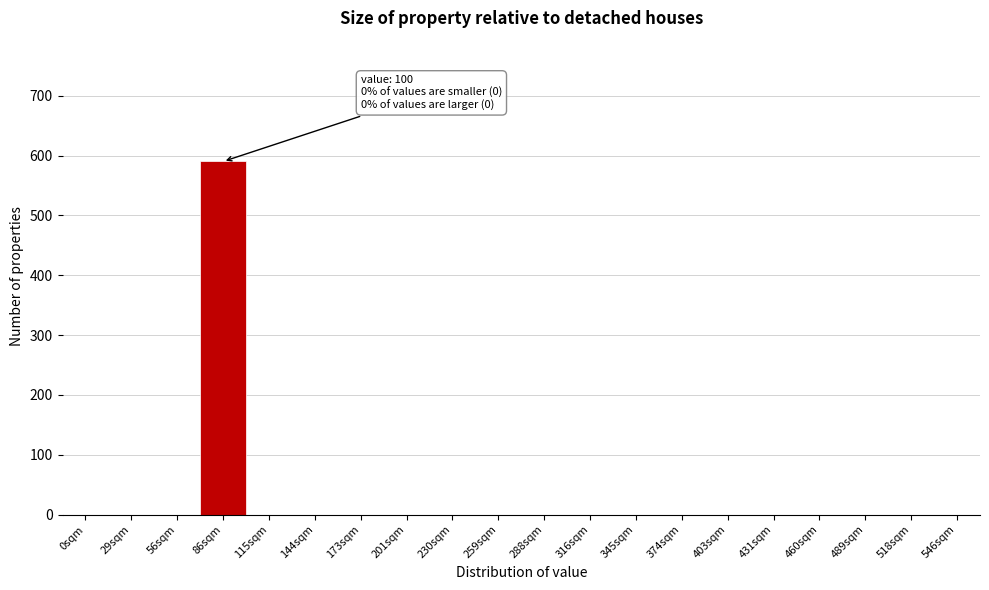

Reading left to right, extract all data points from this chart.

0sqm=0	29sqm=0	56sqm=0	86sqm=590	115sqm=0	144sqm=0	173sqm=0	201sqm=0	230sqm=0	259sqm=0	288sqm=0	316sqm=0	345sqm=0	374sqm=0	403sqm=0	431sqm=0	460sqm=0	489sqm=0	518sqm=0	546sqm=0